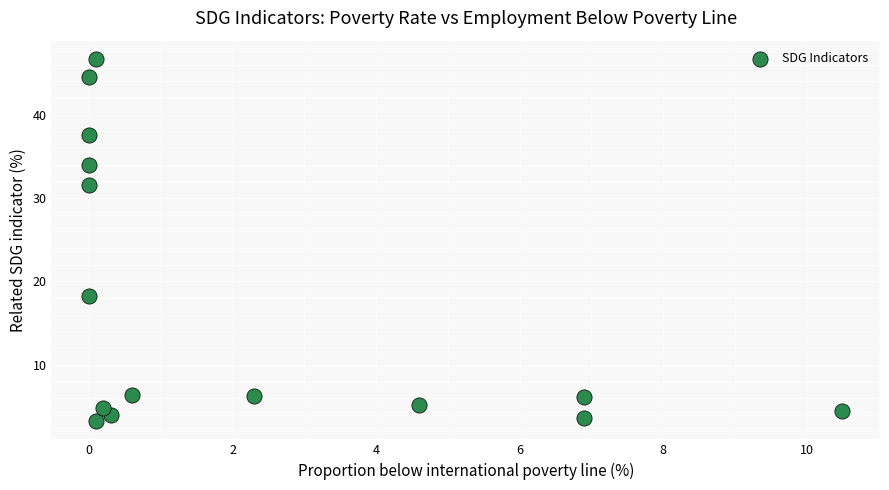

What Y value in the scatter plot is closest to 24?

18.2